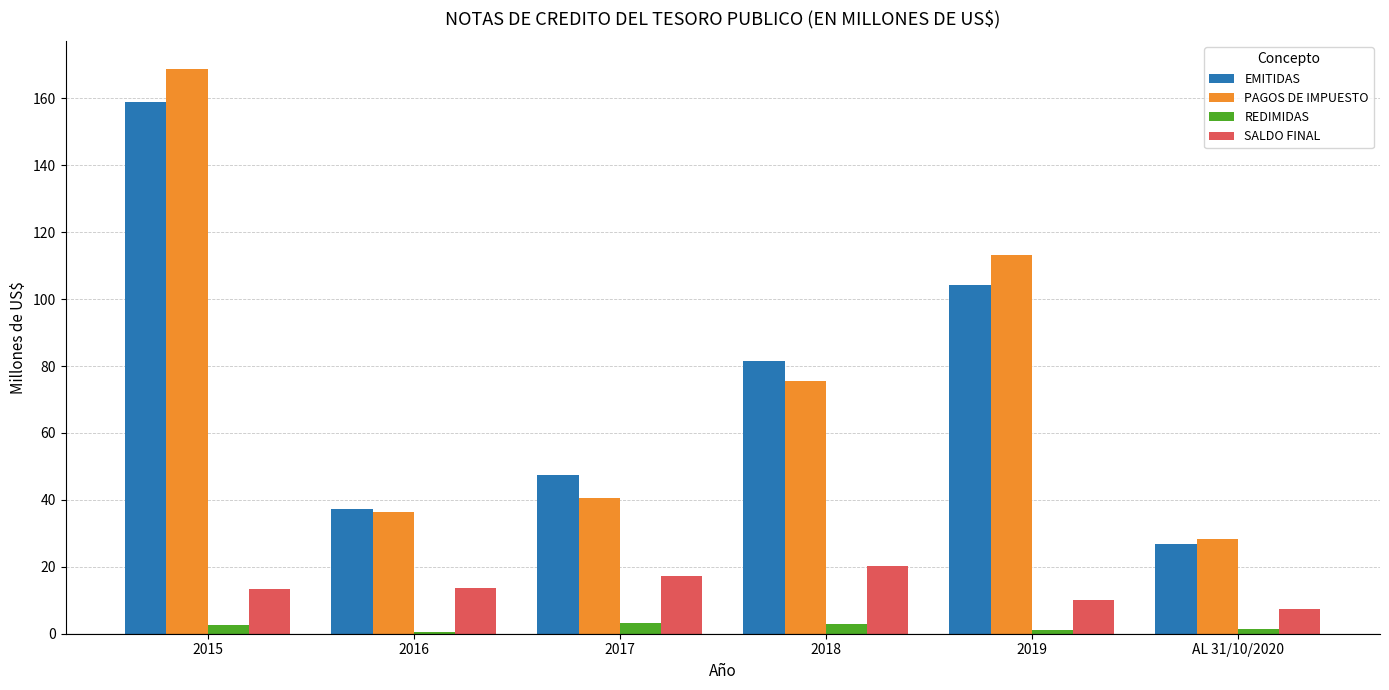

What is the highest value of the EMITIDAS series?

158.8